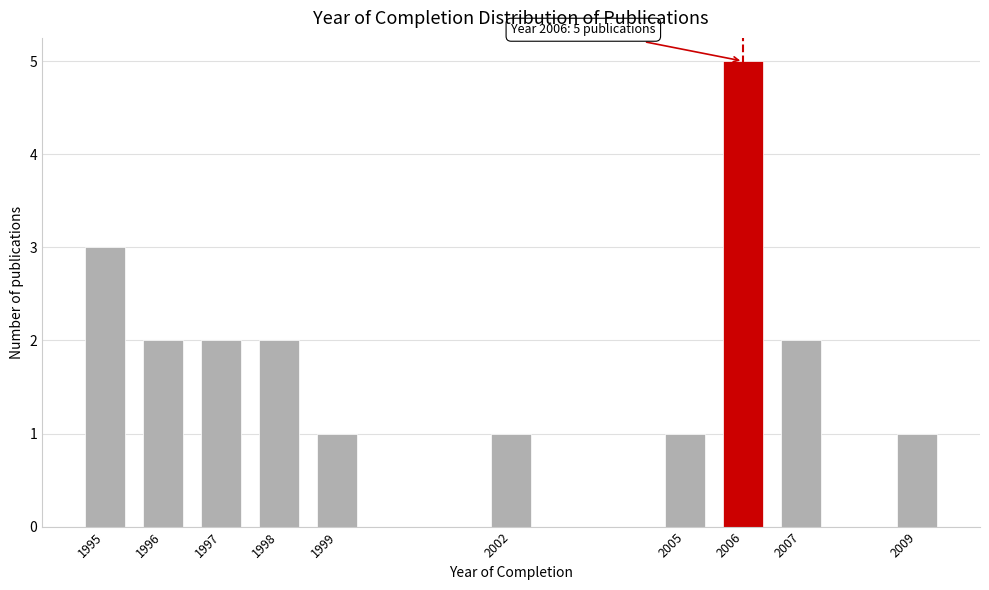

Reading right to left, what are all the values shown in this chart?

1	2	5	1	1	1	2	2	2	3